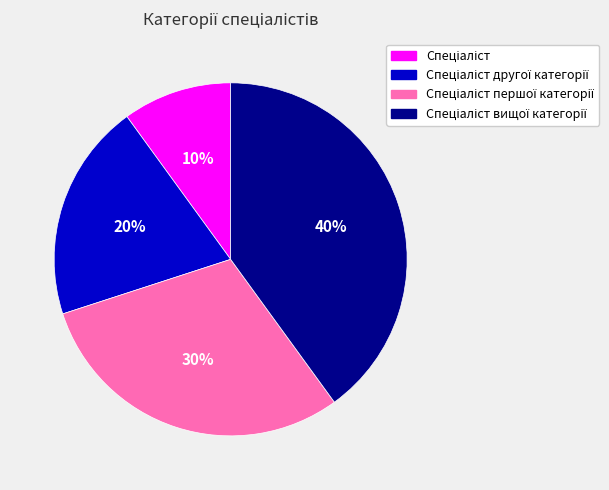

Is there any slice that represents more than half of the pie?

No